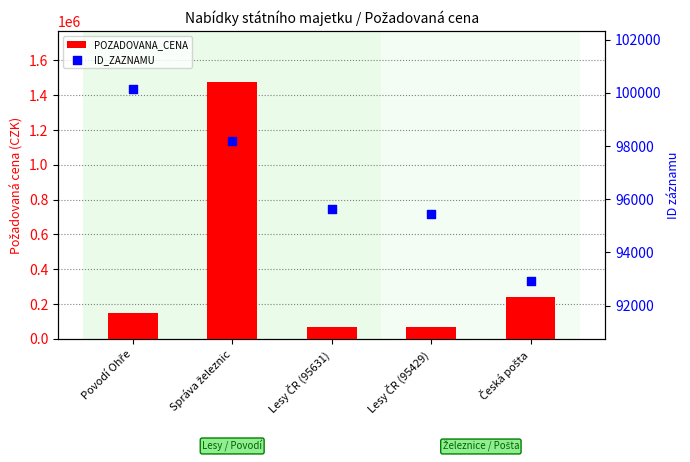

At how many categories does at least one series exceed 570969?

1